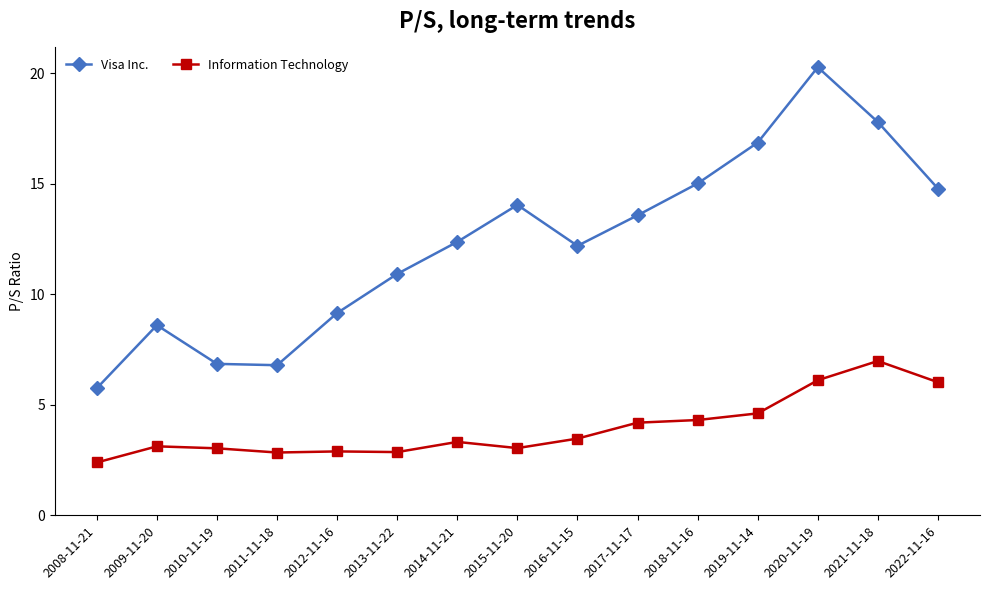

True or false: Visa Inc. and Information Technology cross at least once.

False